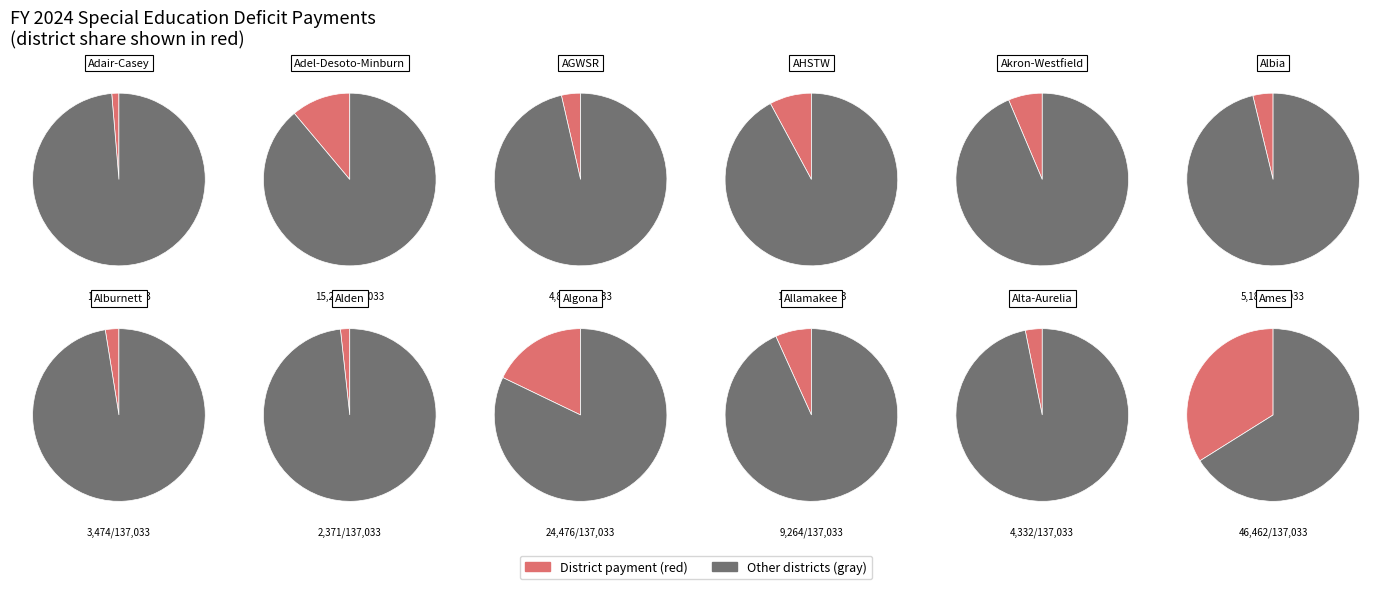

Which slice is the largest?

Ames